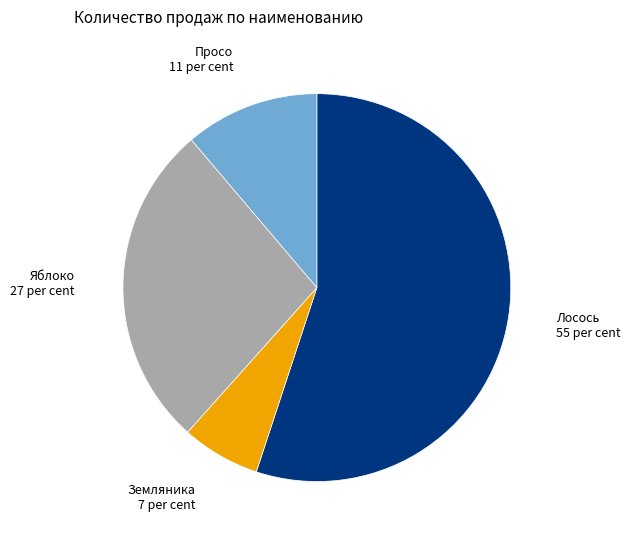

True or false: Земляника accounts for 7% of the total.

True